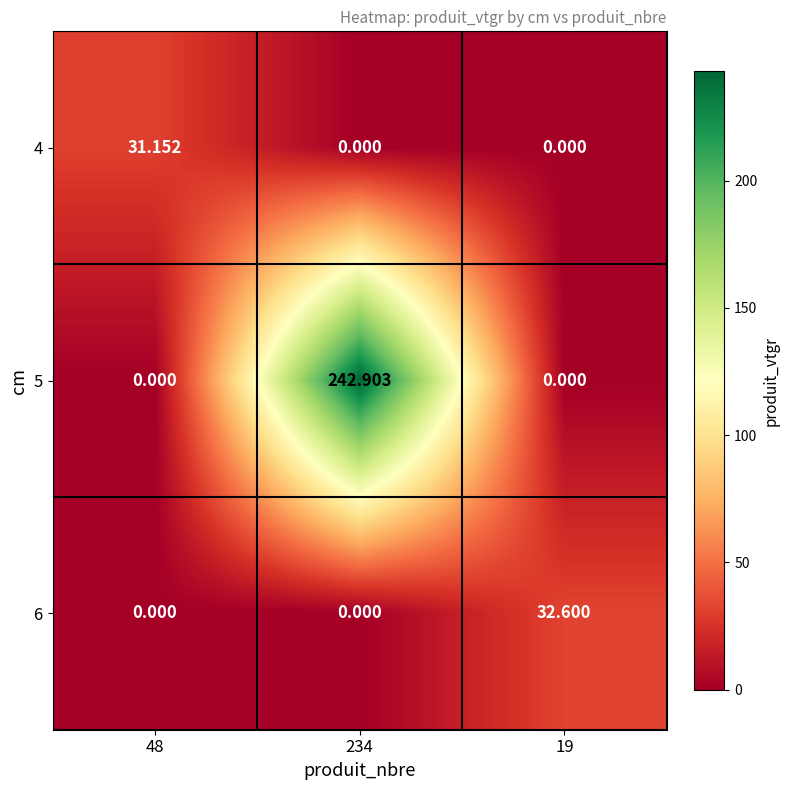

What is the maximum value shown in the chart?

242.9